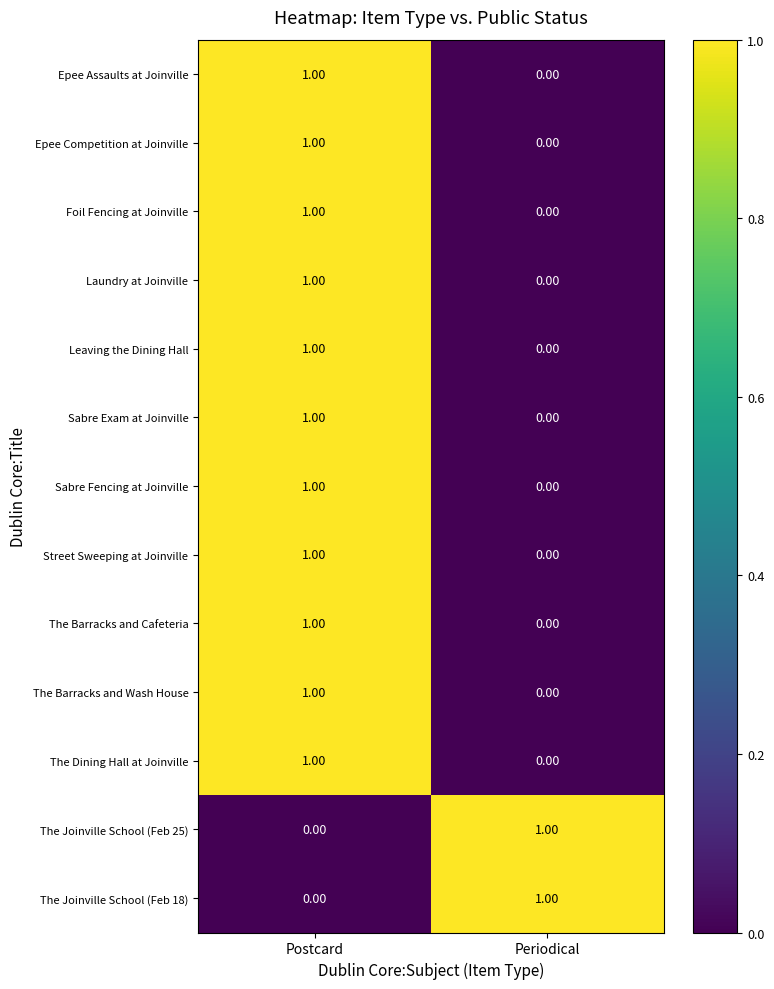

How many distinct data groups are displayed?

13